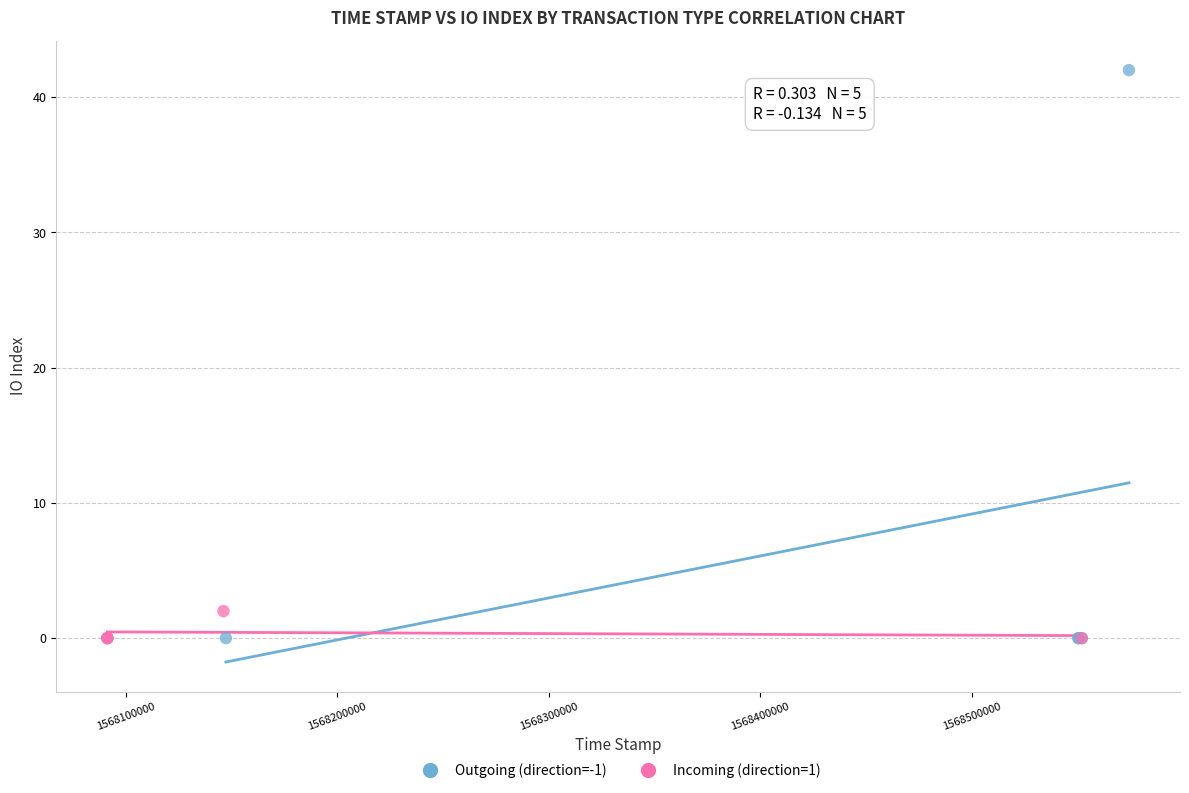

Which series has the largest Y range (max minus min)?

Outgoing (direction=-1)